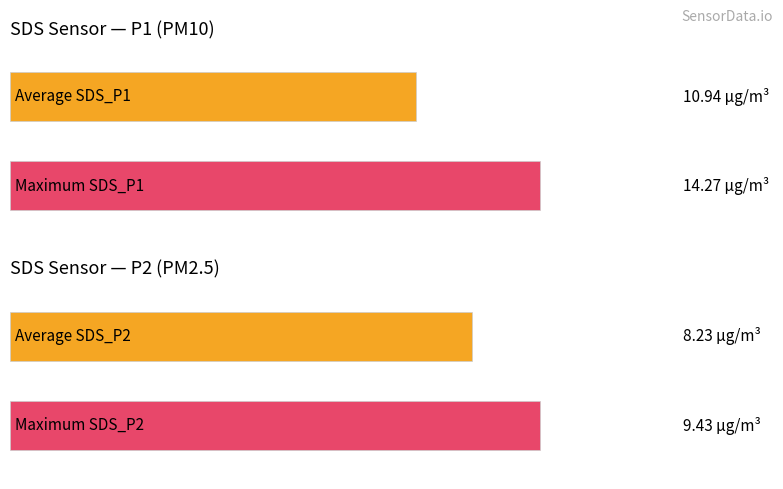

Which series has the largest range (max minus min)?

SDS_P1